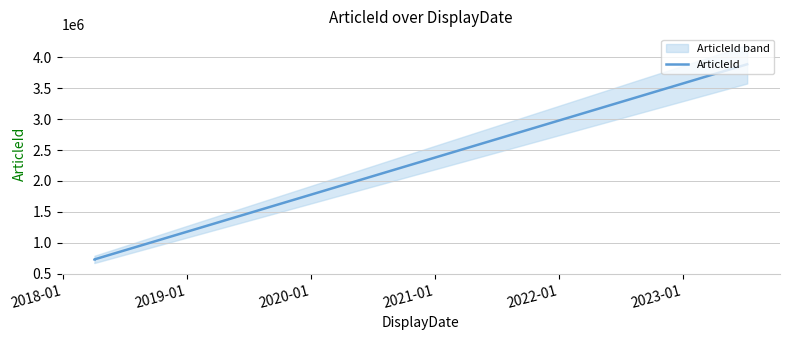

What is the ratio of the value at 2018-01 to the value at 2019-01?

0.2